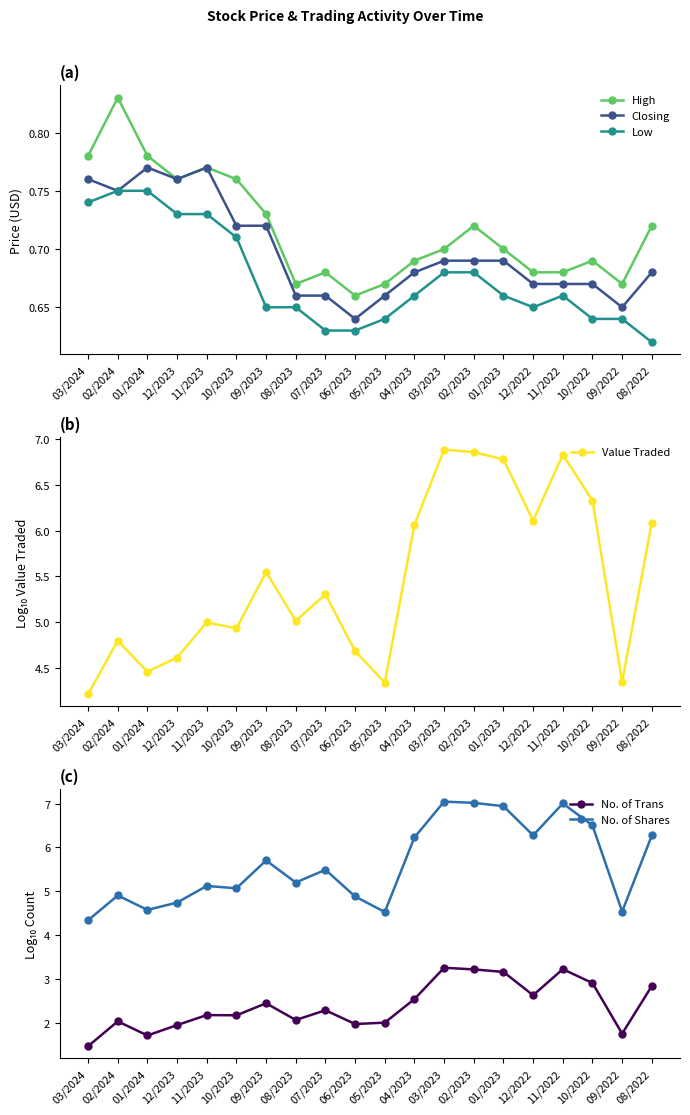

What is the difference between the maximum and second lowest values in the No. of Trans series?

1.5